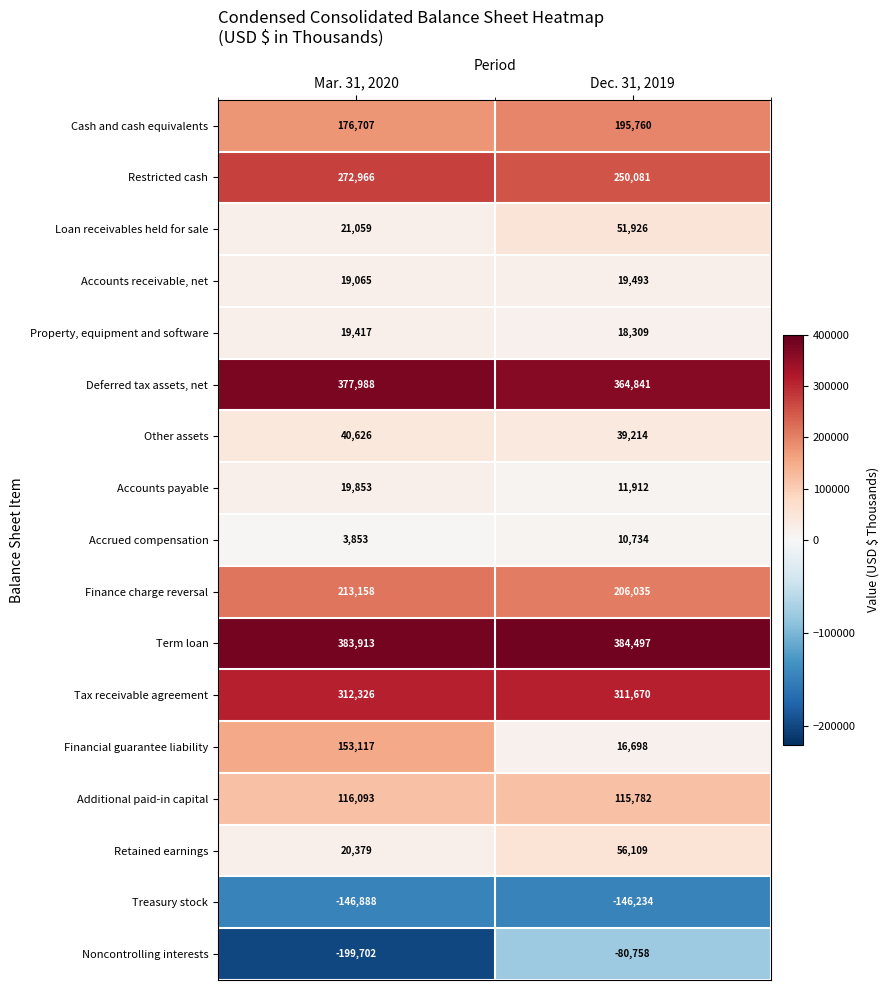

At how many categories does at least one series exceed 260067?

2